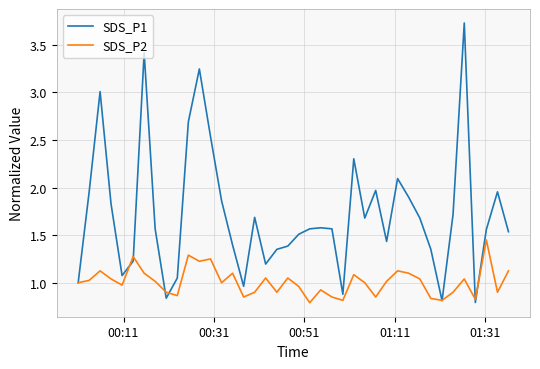

Rank the series by their maximum value, from highest to lowest.

SDS_P1, SDS_P2